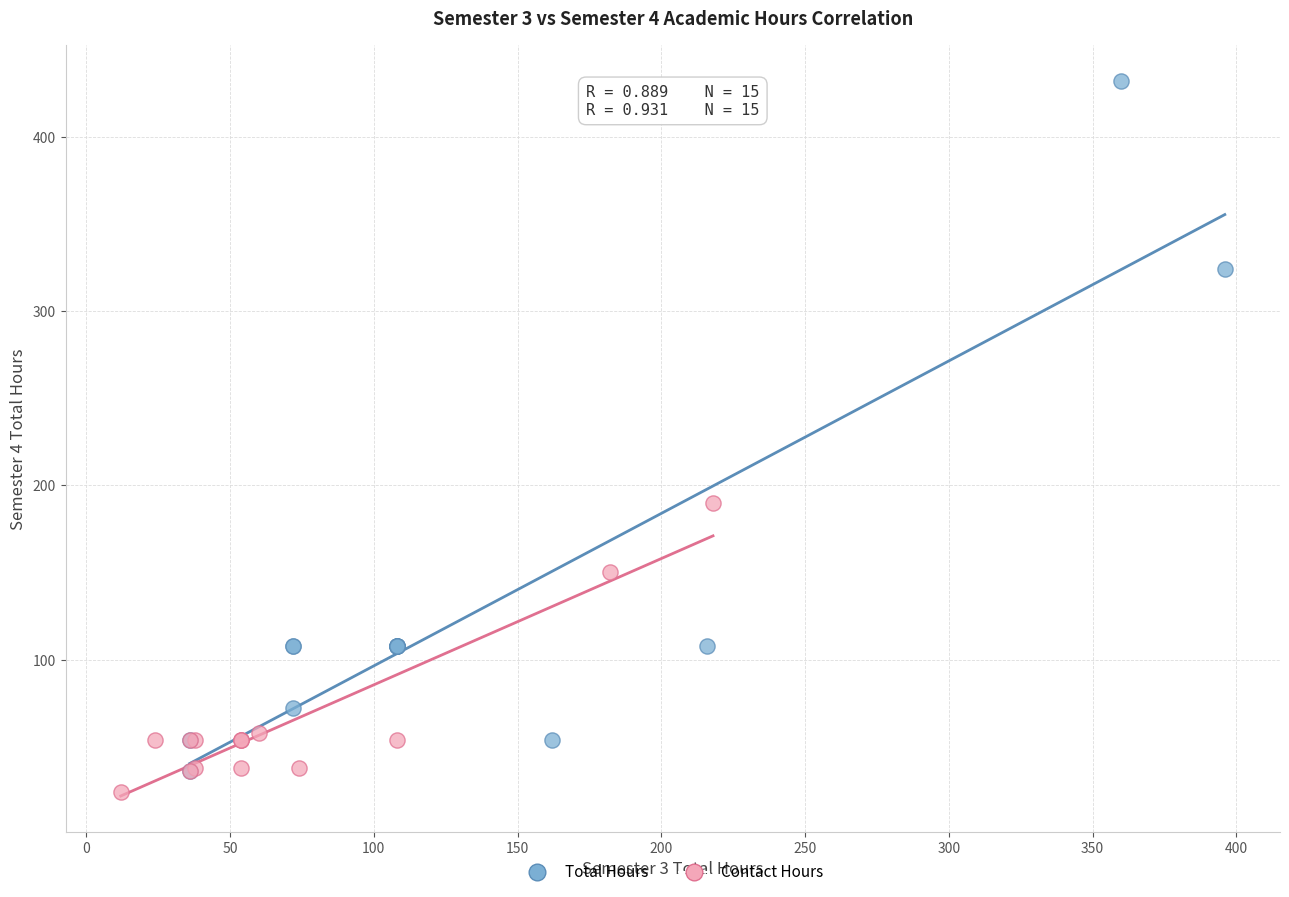

Which series has the widest spread of Y values?

Total Hours